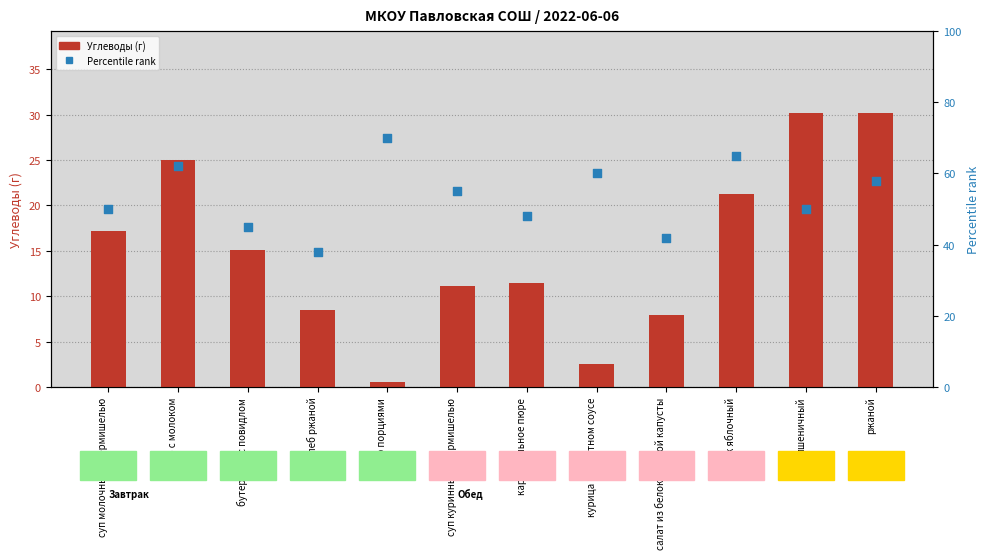

At which category is the sum across all series the highest?

ржаной